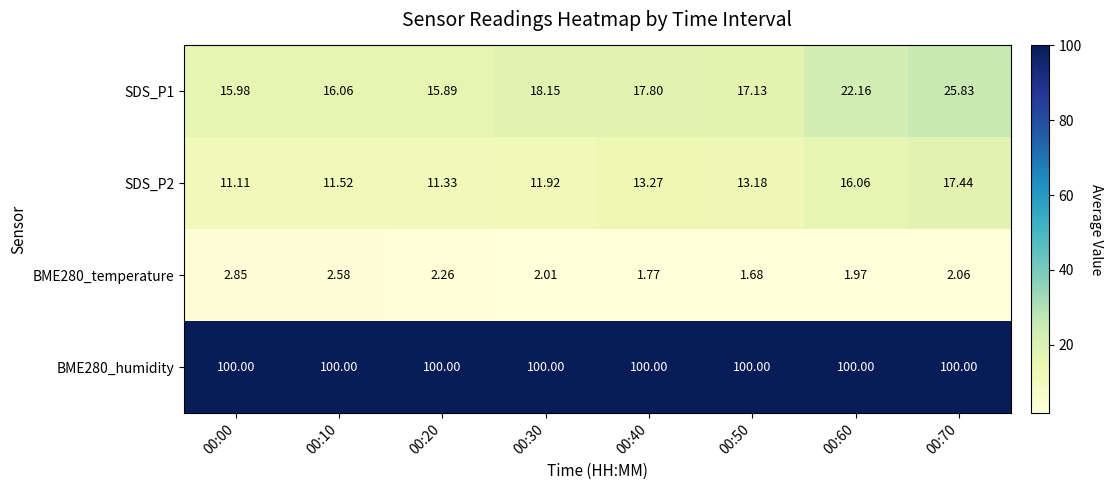

Is the value of BME280_humidity at 00:10 greater than the value of BME280_temperature at 00:30?

Yes